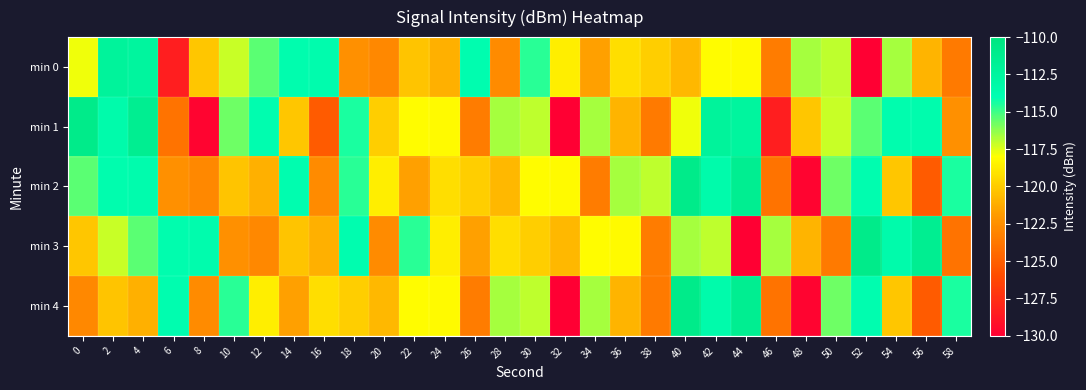

Which series has the widest spread of values?

min 1